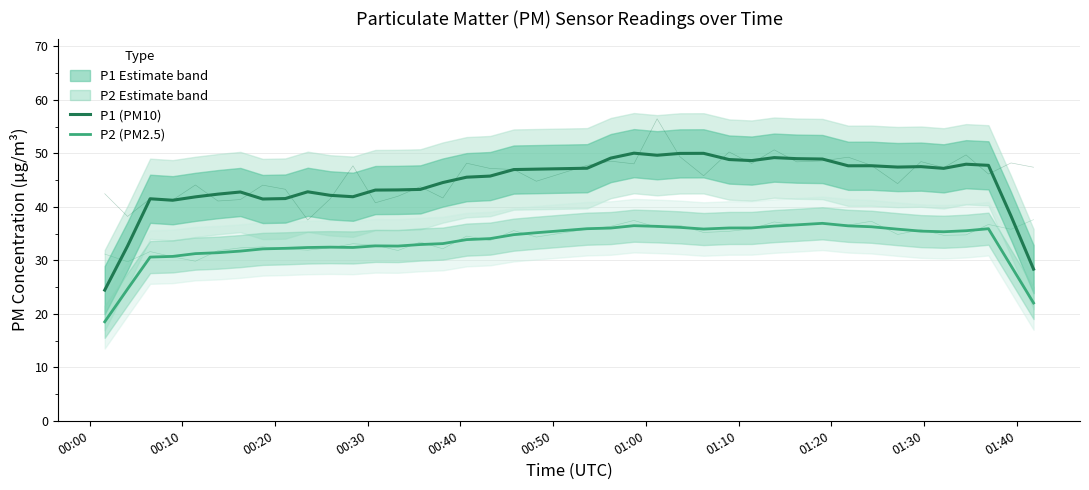

What is the value of the P2 (PM2.5) point at the 15th from the left?

32.9